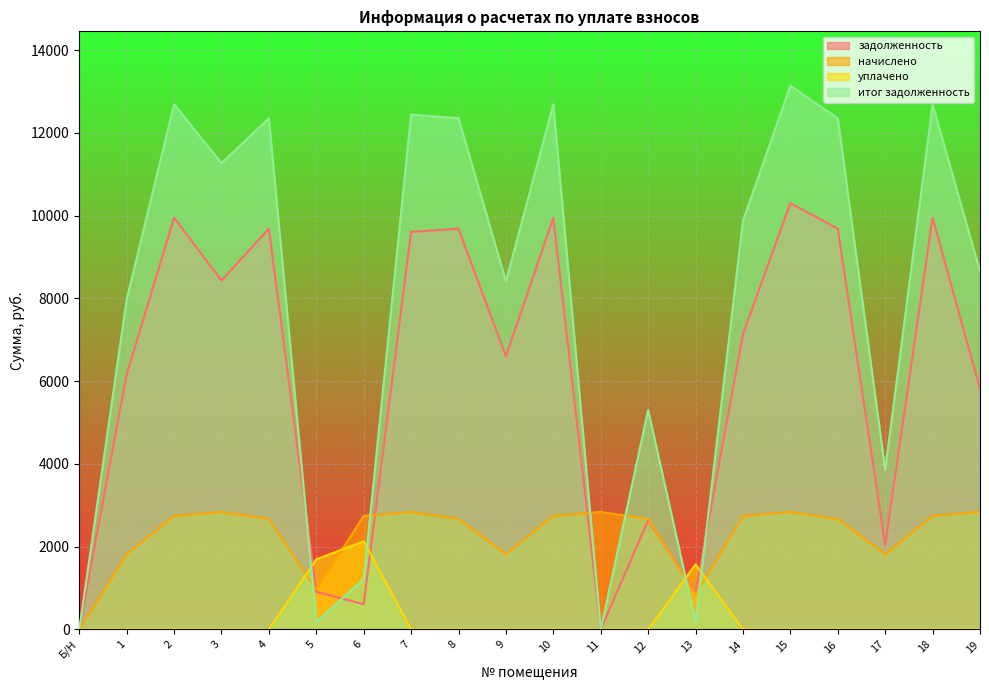

List the series in order of their peak value, highest first.

итог задолженность, задолженность, начислено, уплачено